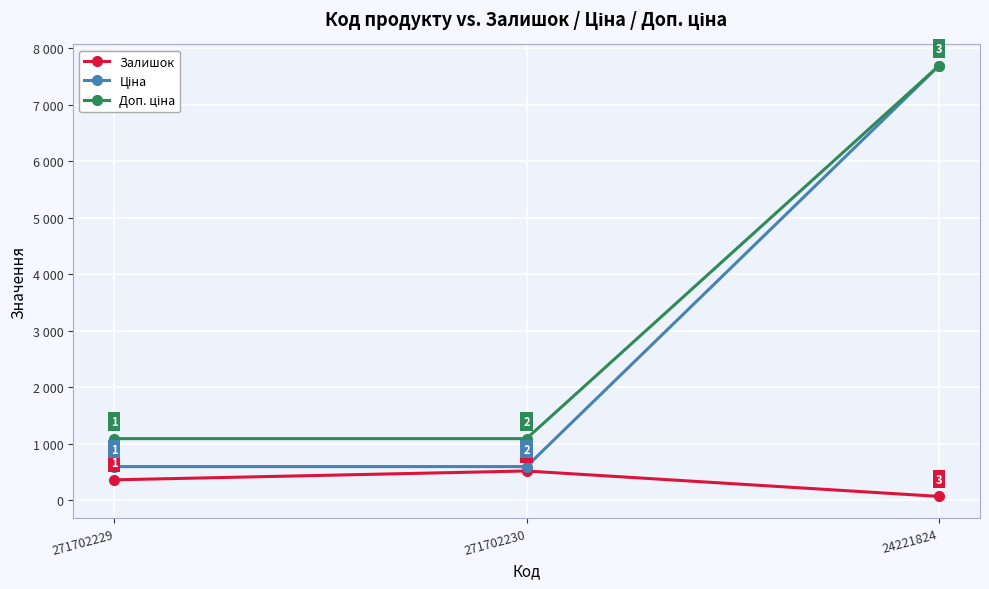

Reading right to left, list all the values displayed in this chart.

Залишок: 66.0	516.0	359.0
Ціна: 7688.0	593.8	593.8
Доп. ціна: 7688.0	1088.8	1088.8